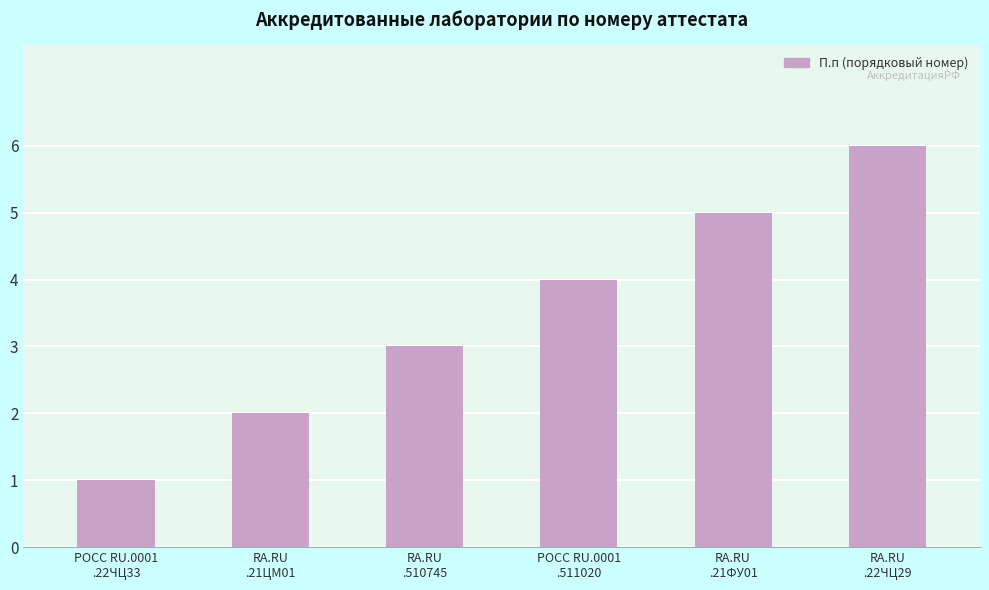

What value does the data have at RA.RU
.510745?

3